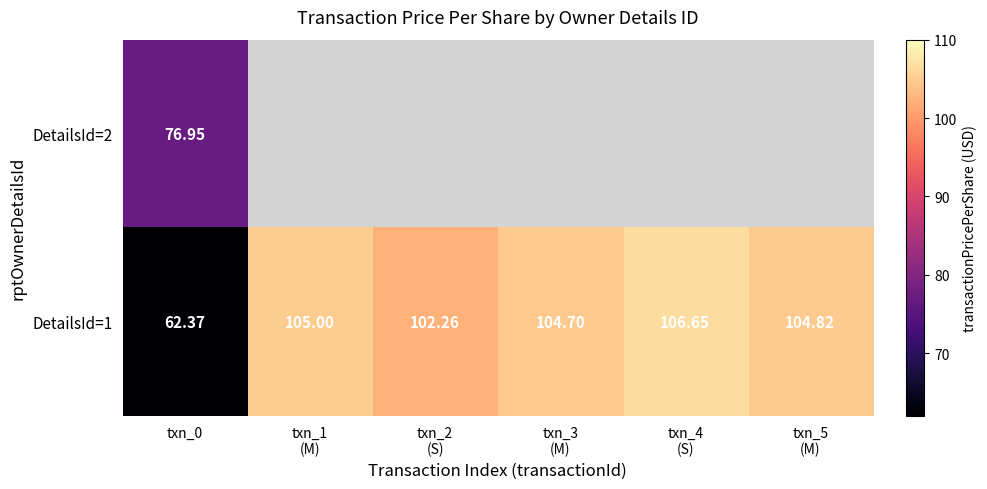

What is the difference between the highest and lowest values at txn_0?

14.6